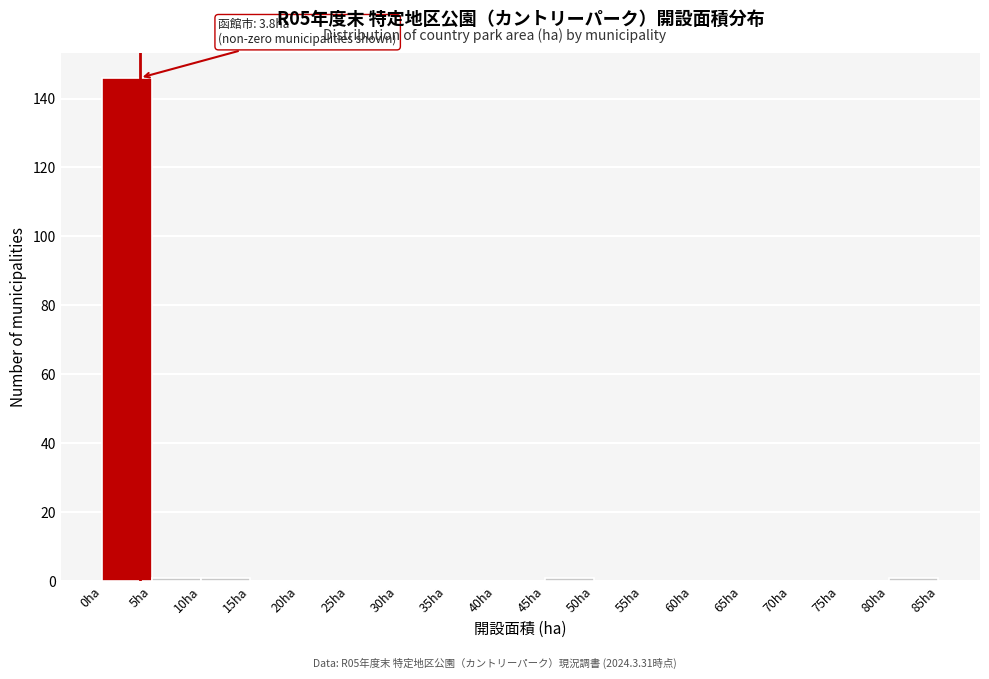

Over which range of the x-axis is the bar tallest?

0 to 5